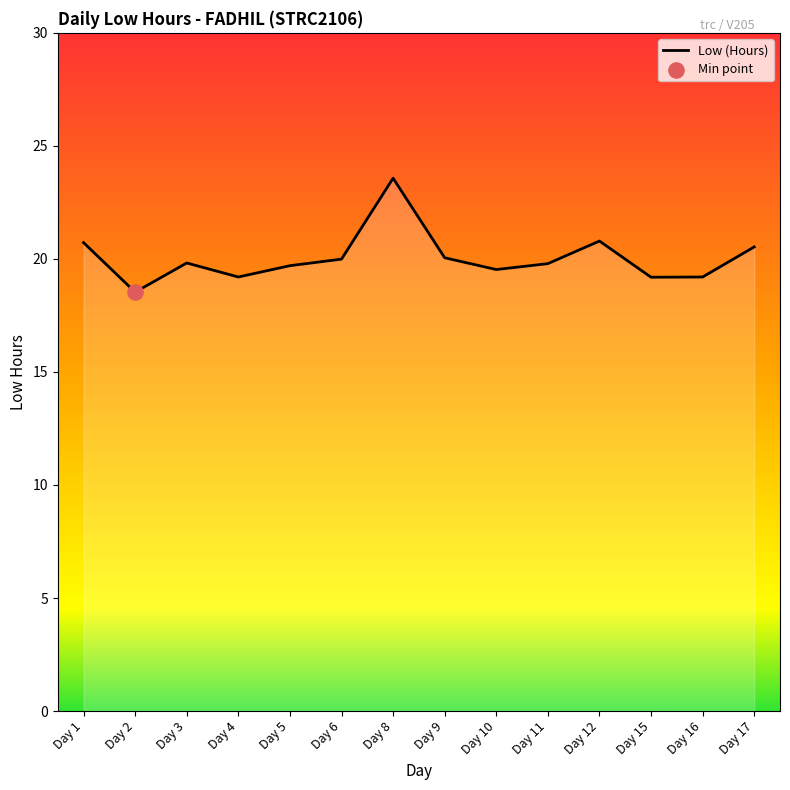

What is the change in value from Day 2 to Day 17?

+2.0